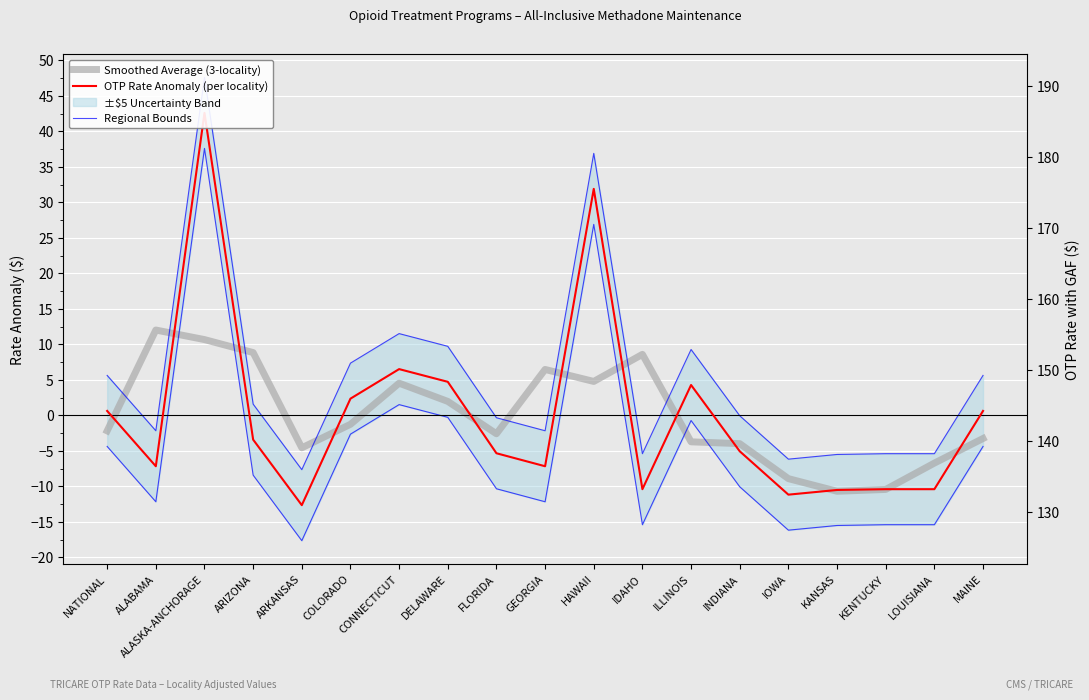

How many values in the Smoothed Average (3-locality) series exceed -2?

9